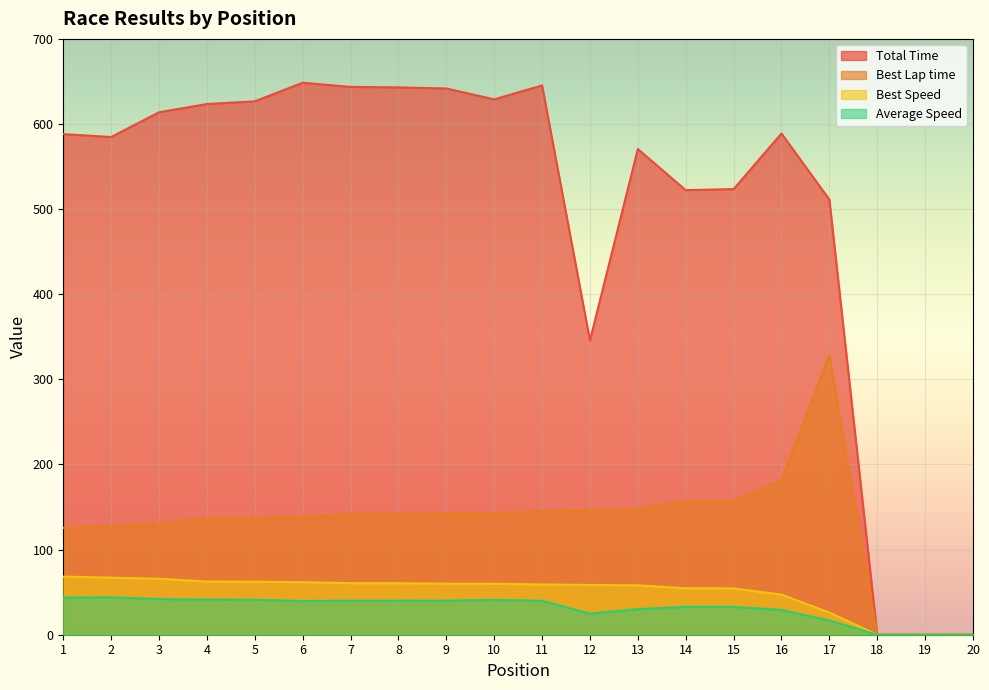

How many distinct data groups are displayed?

4